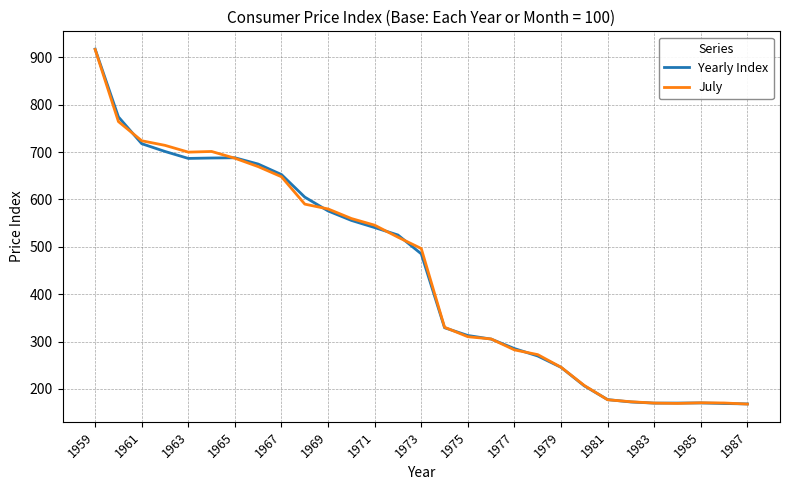

How many categories are shown in the chart?

29